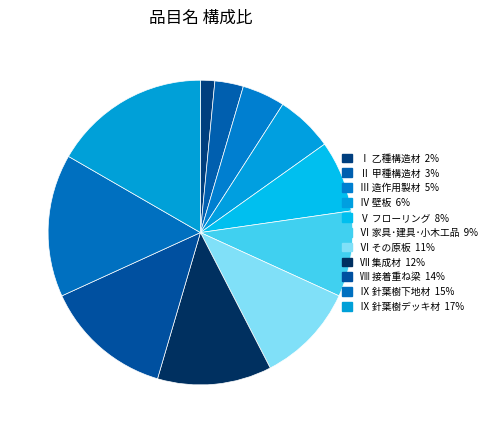

To the nearest percent, what percentage of the pie is Ⅱ 甲種構造材?

3%